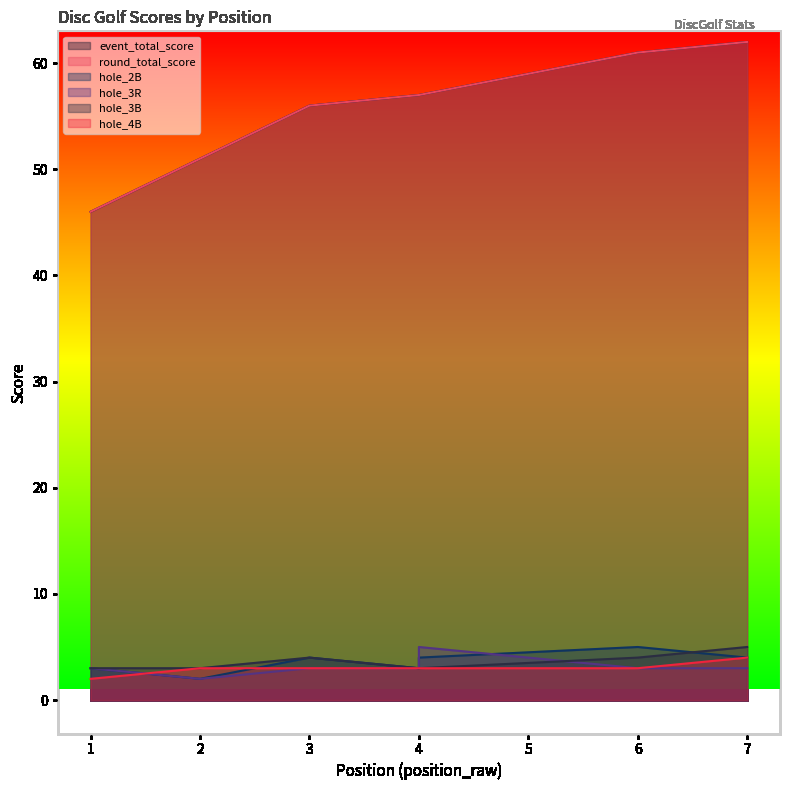

What is the total value across all series at 3?

126